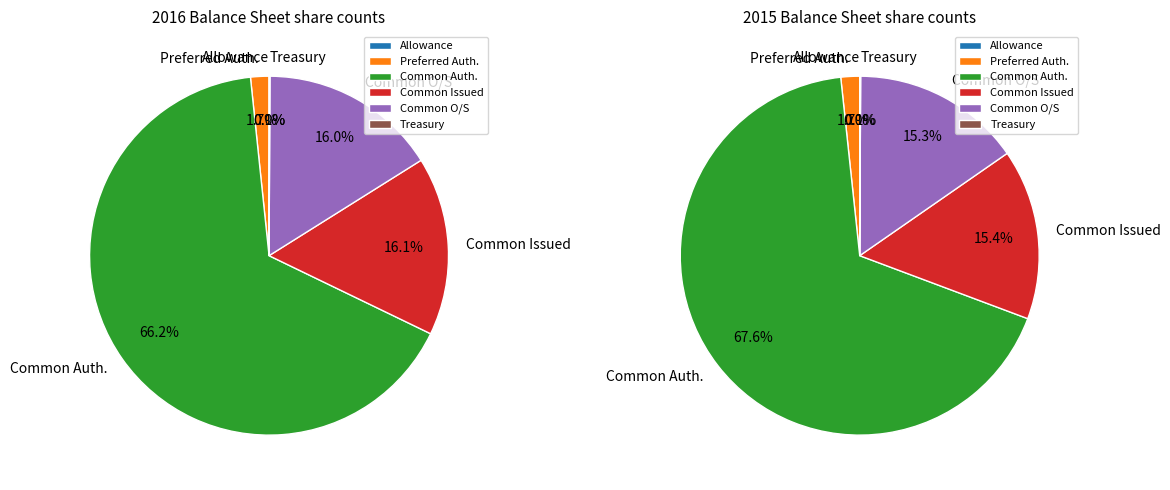

What percentage do Allowance for doubtful accounts and Treasury stock together represent?

0.1%